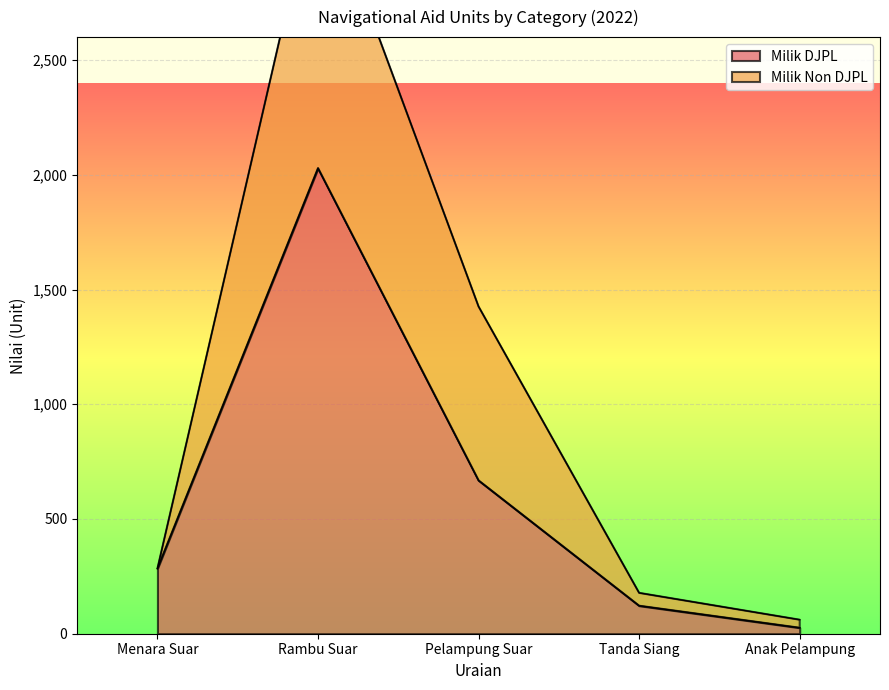

In Milik Non DJPL, how many points are higher than both neighbors (excluding endpoints)?

1